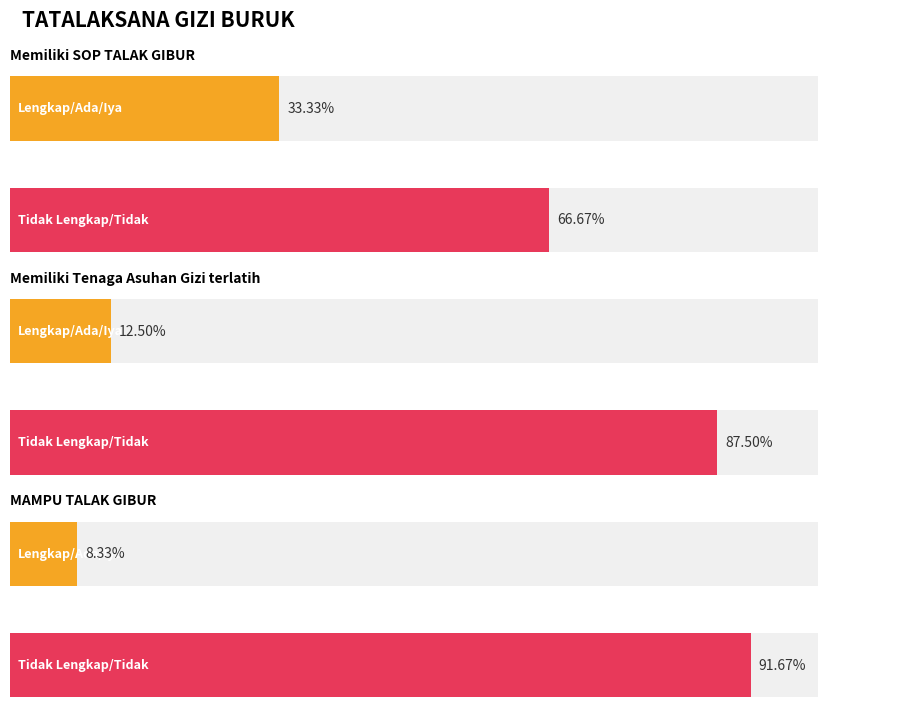

Between 0 and 1, which series saw the biggest shift?

Lengkap / Ada / Iya